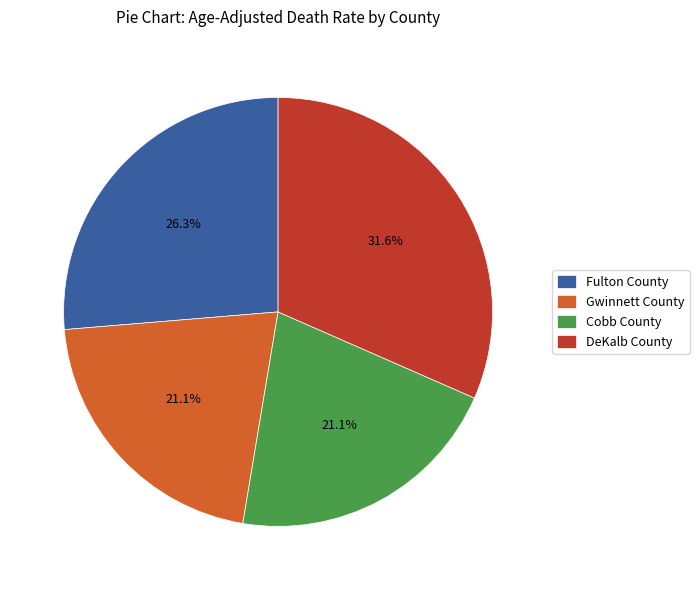

What portion of the pie excludes Cobb County?

78.9%